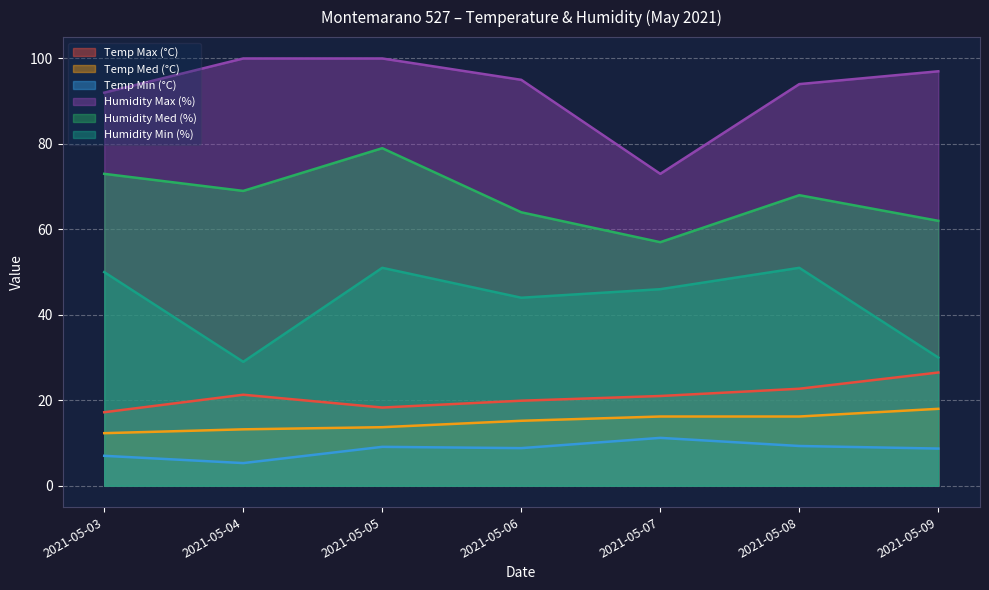

Is the value of Temp Min (°C) at 2021-05-09 greater than the value of Temp Max (°C) at 2021-05-05?

No